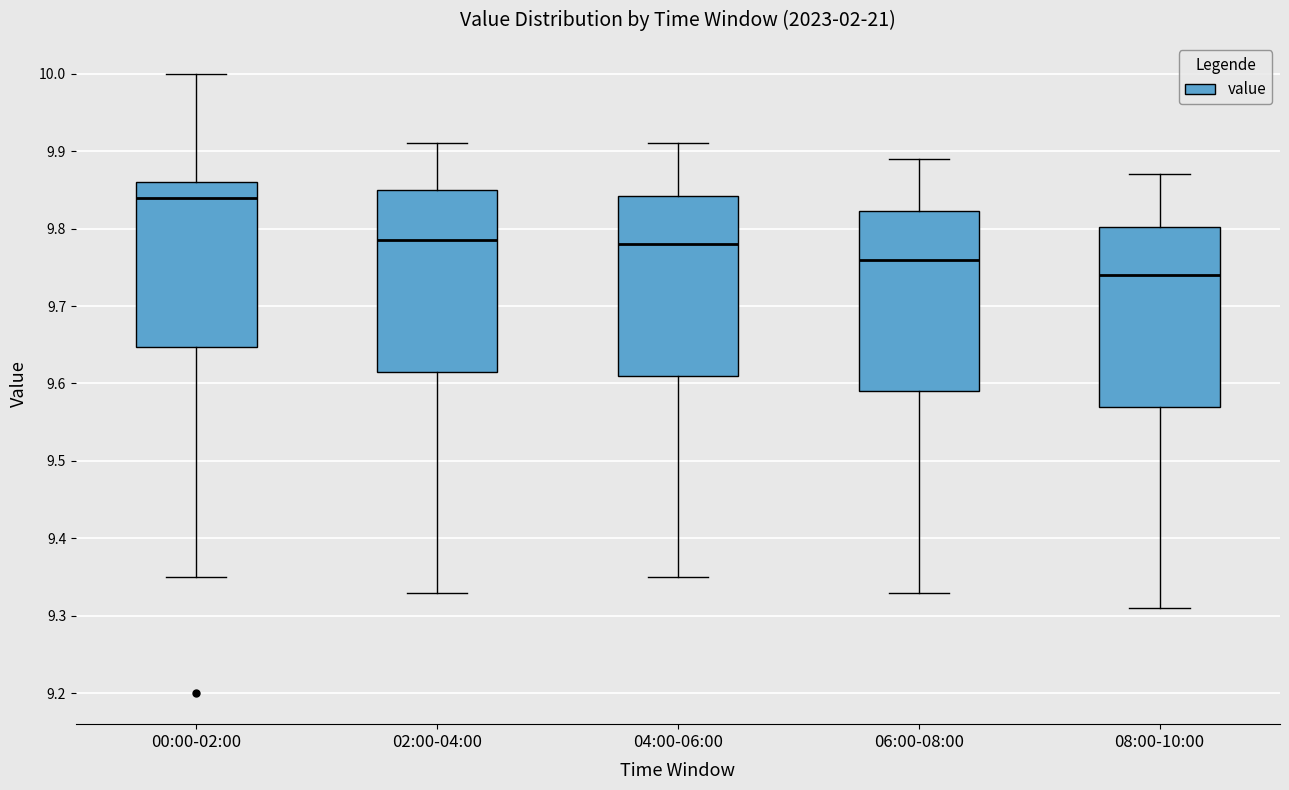

Reading left to right, transcribe this box plot: for each box, give where its median line is, the range the box spans, and where its two whiskers end, as read against the y-axis. The values are not printed on the chart, so give them approximately, as read against the axis.

00:00-02:00: median 9.84, box 9.65 to 9.86, whiskers 9.35 to 10.00
02:00-04:00: median 9.79, box 9.62 to 9.85, whiskers 9.33 to 9.91
04:00-06:00: median 9.78, box 9.61 to 9.84, whiskers 9.35 to 9.91
06:00-08:00: median 9.76, box 9.59 to 9.82, whiskers 9.33 to 9.89
08:00-10:00: median 9.74, box 9.57 to 9.80, whiskers 9.31 to 9.87